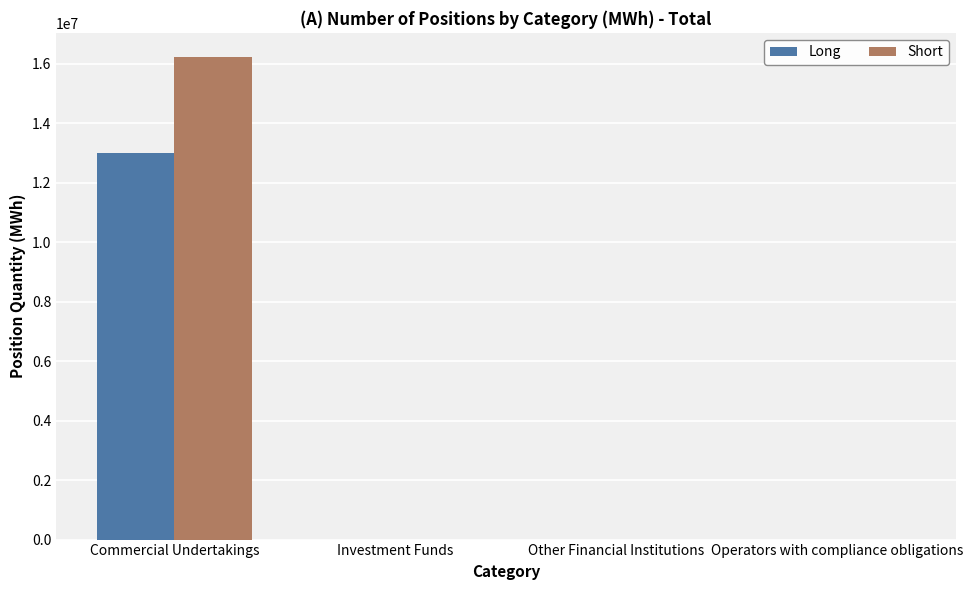

Between Commercial Undertakings and Operators with compliance obligations, which series saw the biggest shift?

Short